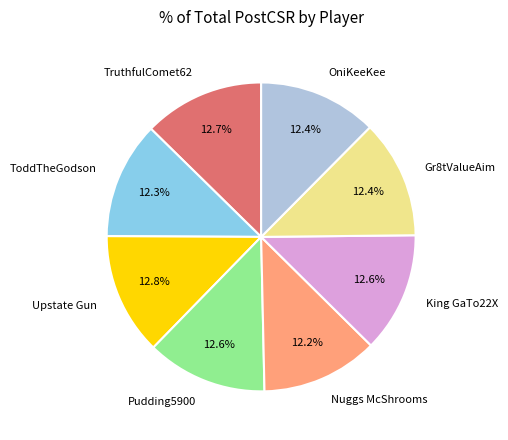

Do Gr8tValueAim and Pudding5900 together represent more than half of the pie?

No